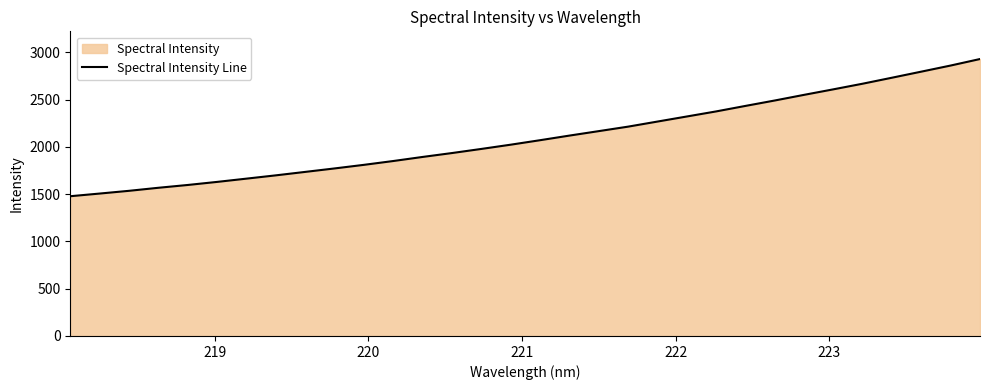

What is the difference between the maximum and minimum values?

1450.6